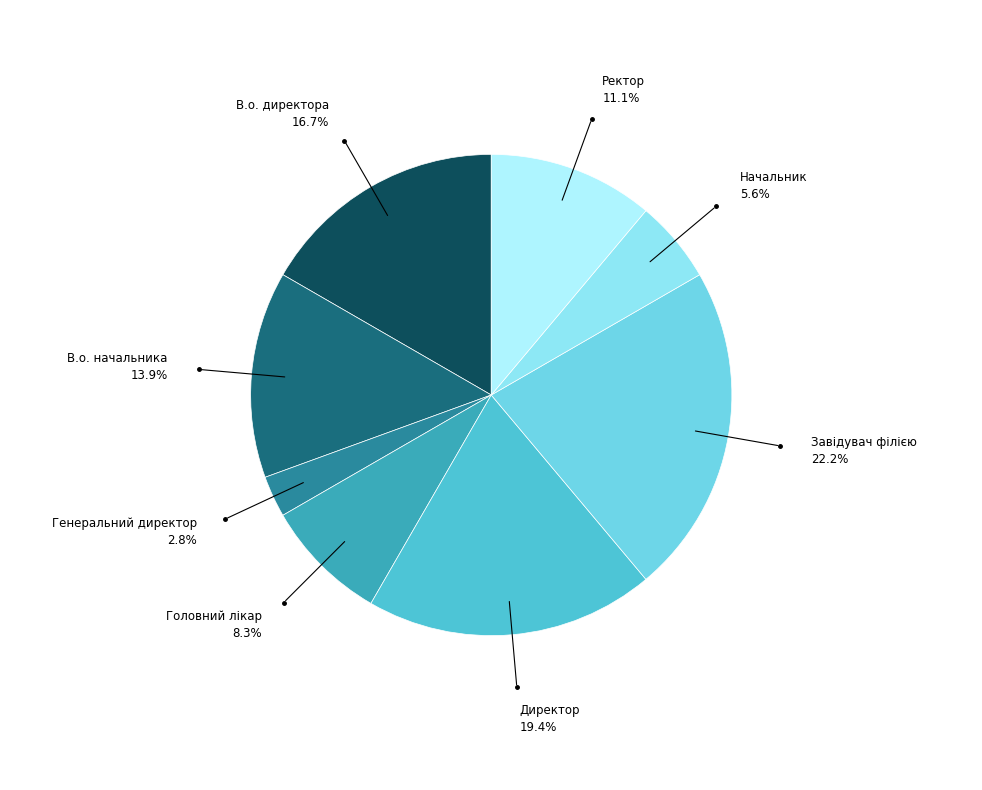

What is the smallest slice in the pie chart?

Генеральний директор